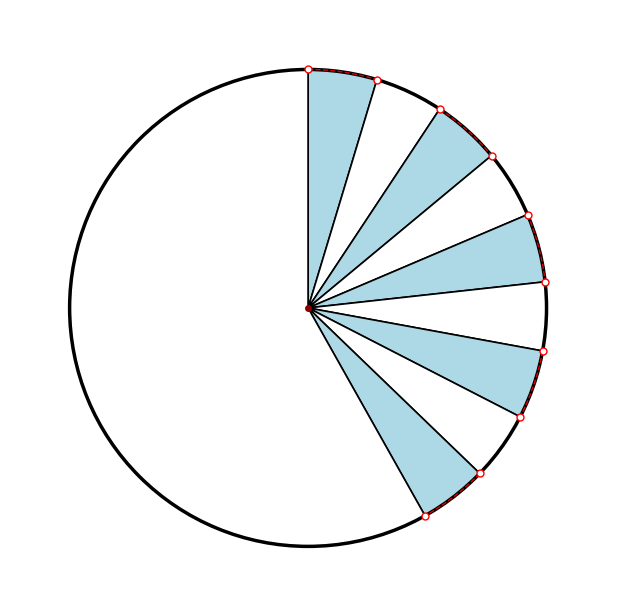

To the nearest percent, what is the average slice percentage?

10%